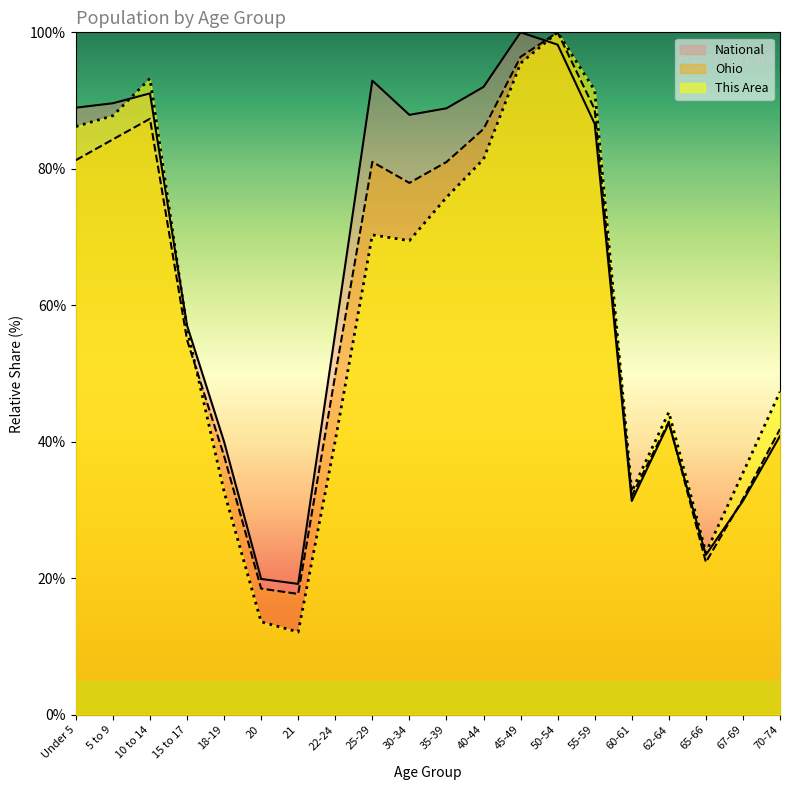

Which series has the largest range (max minus min)?

This Area